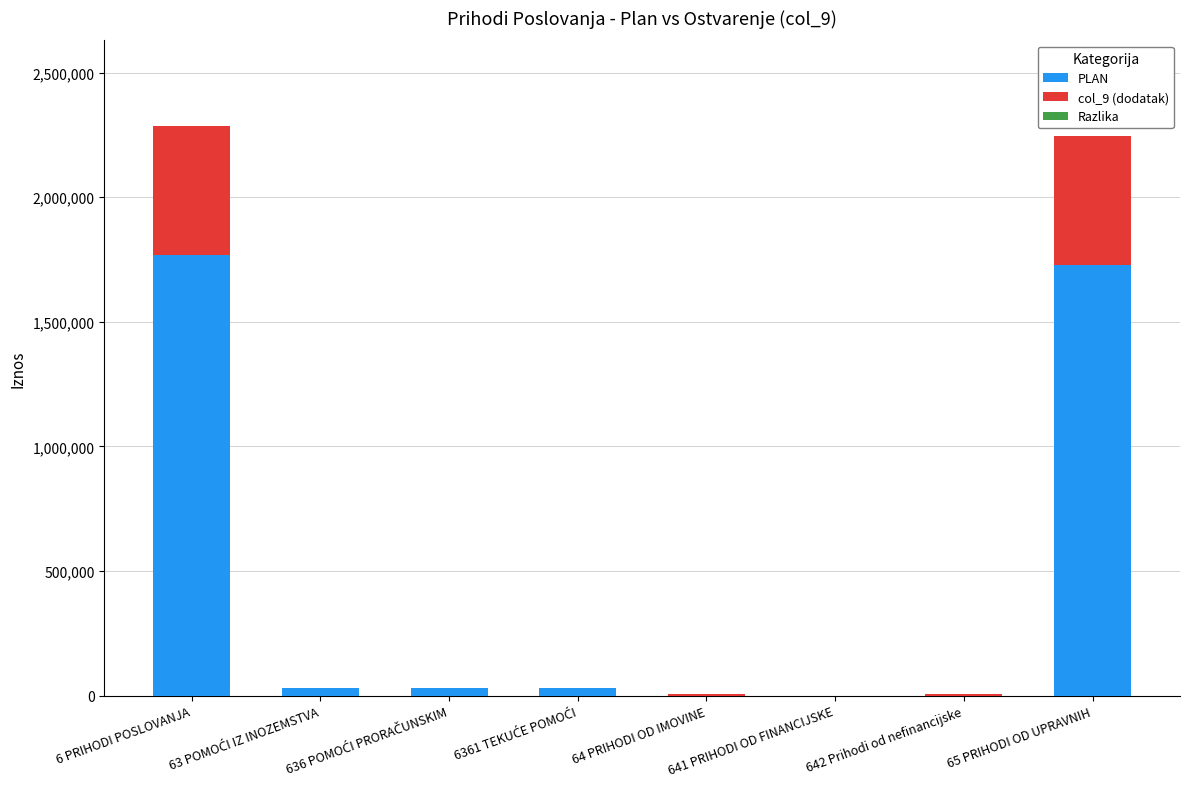

What is the approximate value of PLAN at 641 PRIHODI OD FINANCIJSKE, to the nearest 50?

200